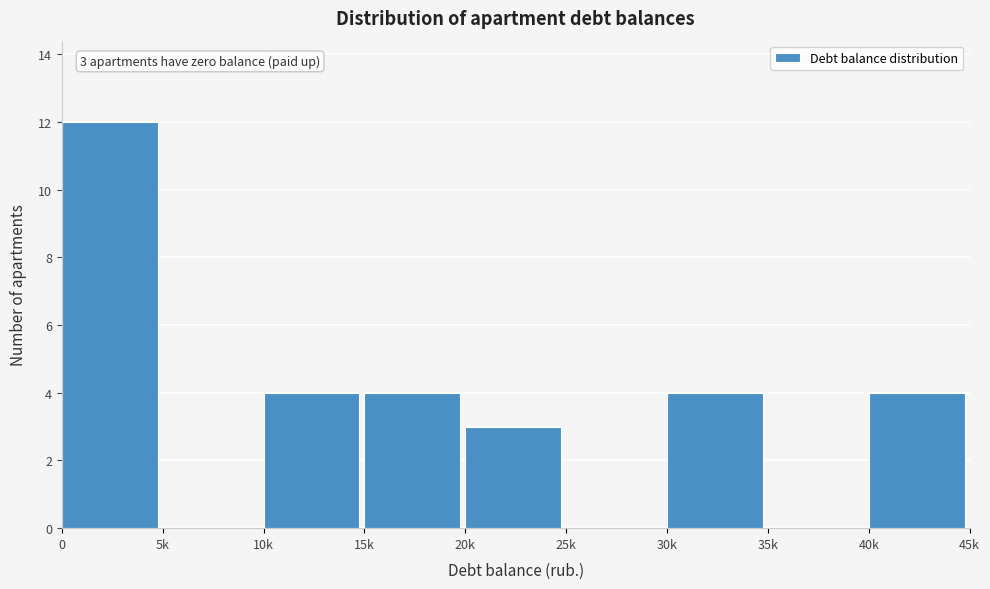

Reading left to right, list all the values displayed in this chart.

0=12	5k=0	10k=4	15k=4	20k=3	25k=0	30k=4	35k=0	40k=4